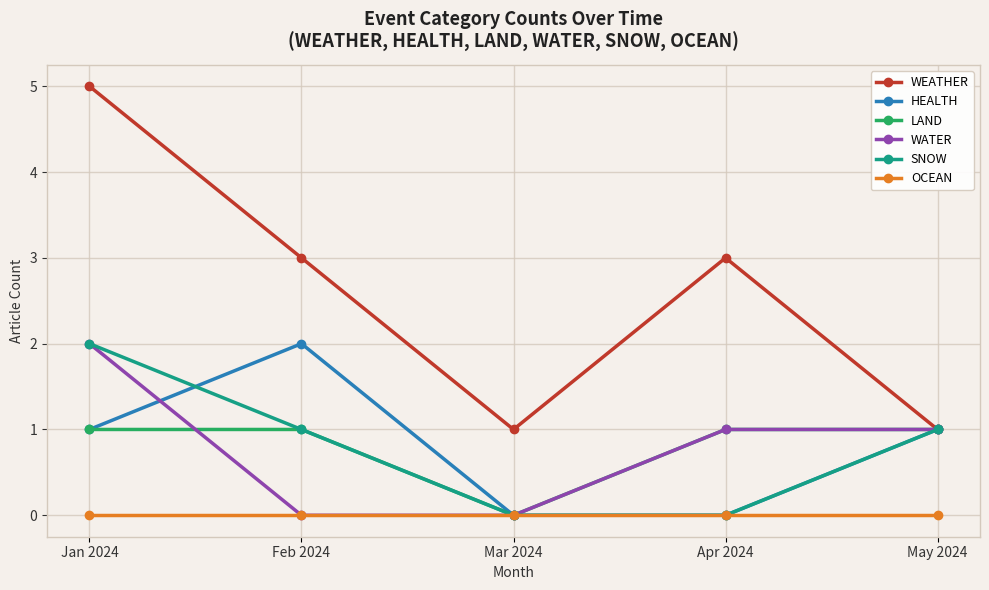

Is the value of WATER at Apr 2024 greater than the value of HEALTH at Mar 2024?

Yes